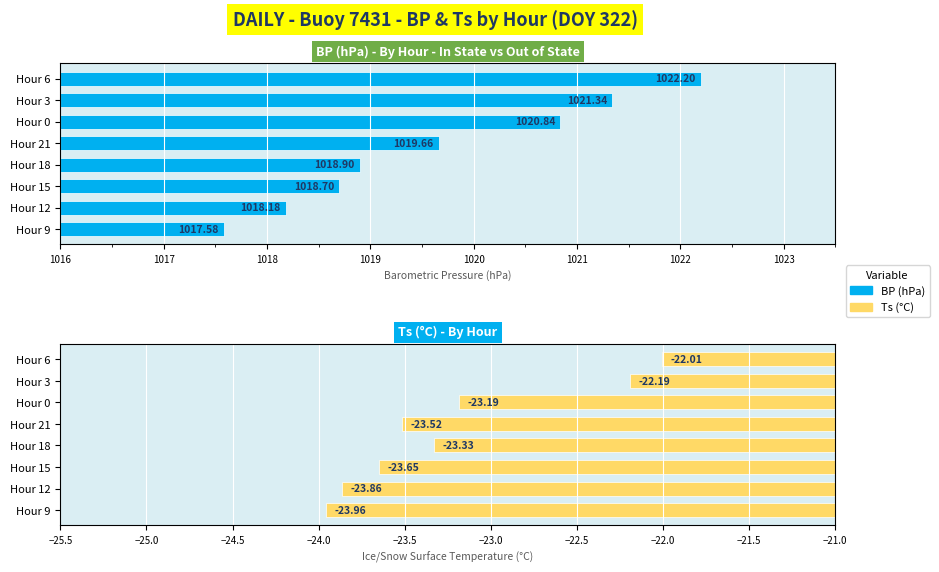

Rank the series at Hour 12 from lowest to highest value.

Ts (°C), BP (hPa)